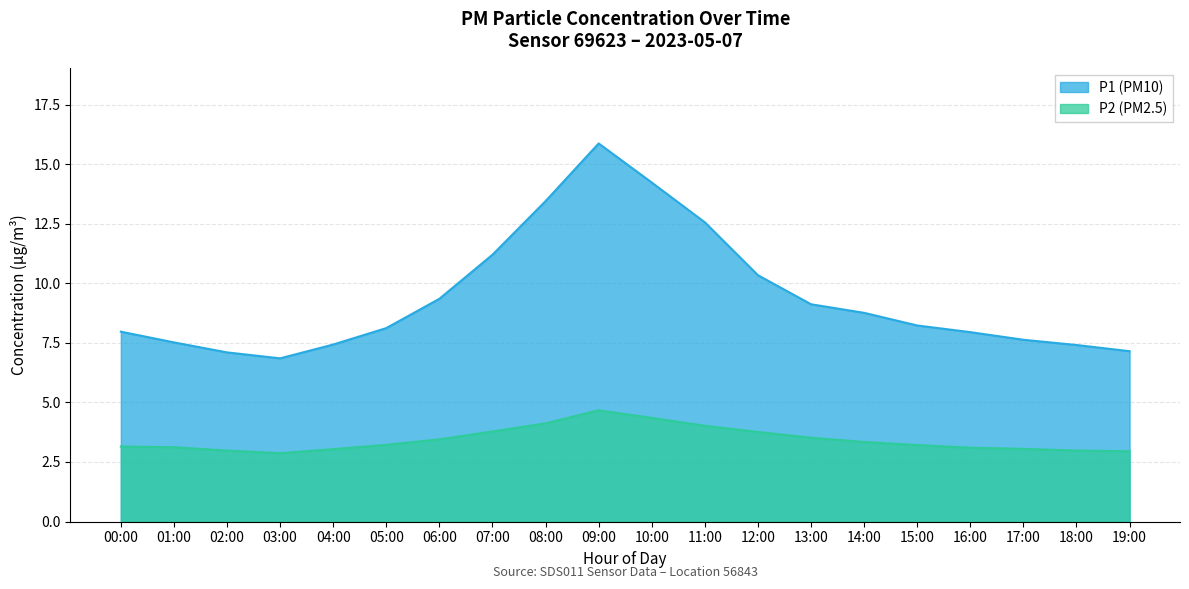

What is the sum of the P1 values at 14:00 and 12:00?

19.1